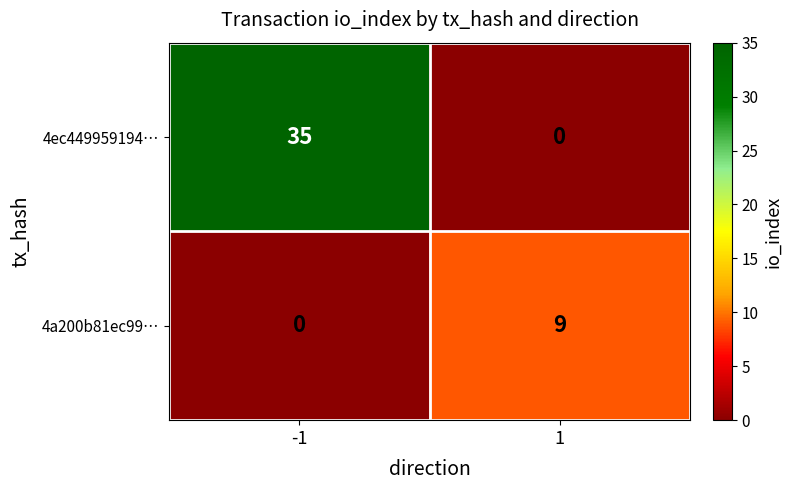

What is the difference between the highest and lowest values at -1?

35